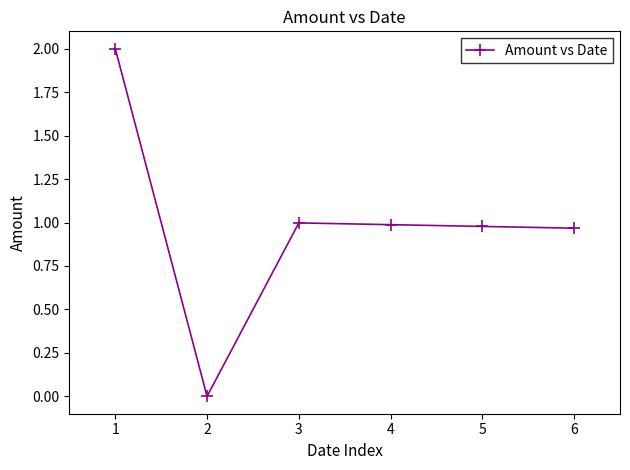

What is the sum of all values?

5.9